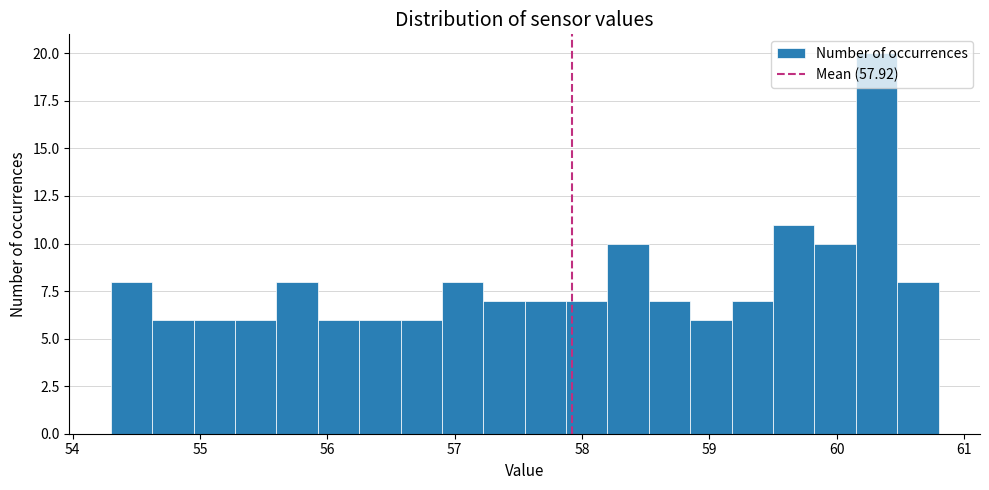

Read against the x-axis, roughly where is the centre of the tallest bar?

60.3